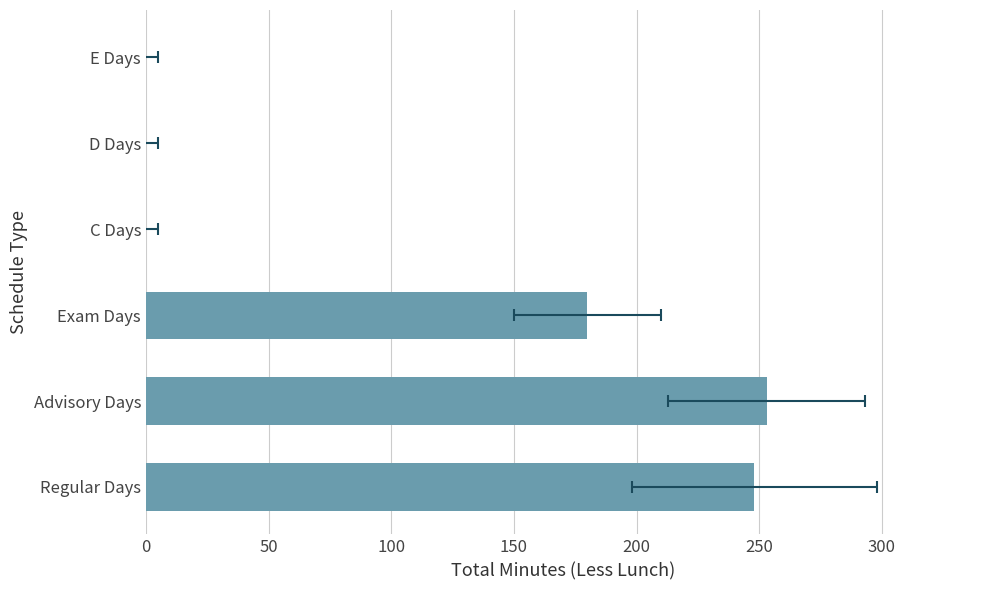

Does the chart contain stacked bars?

No